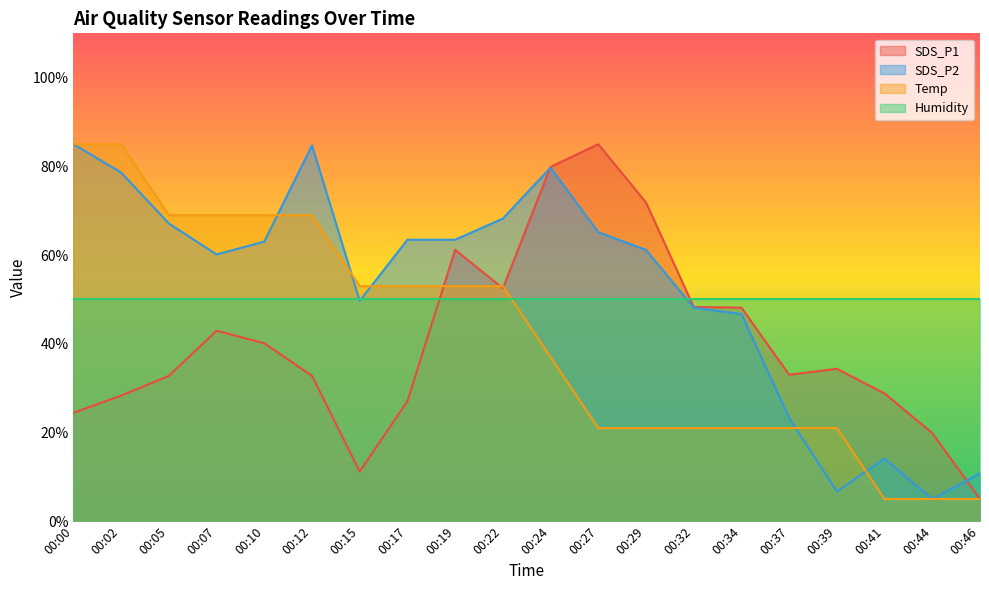

What is the value of the SDS_P2 point at the 17th from the left?

6.7